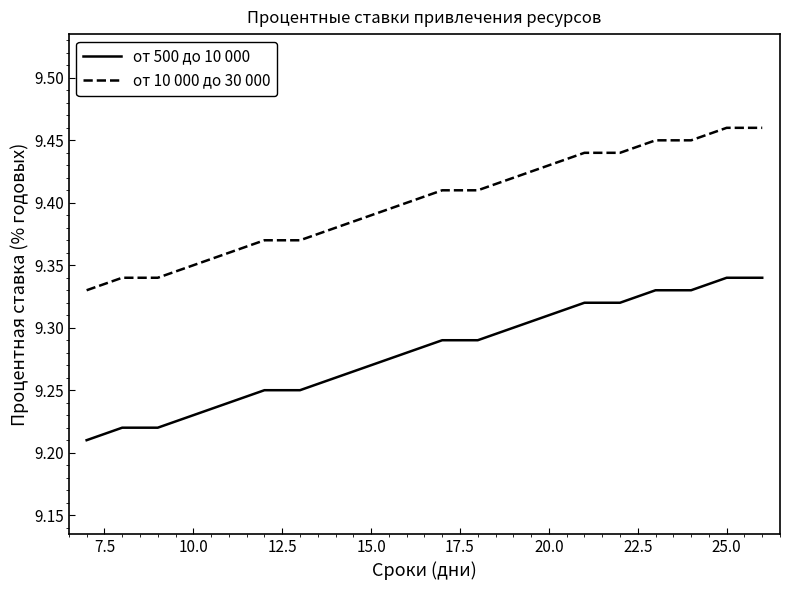

How many categories are shown in the chart?

20